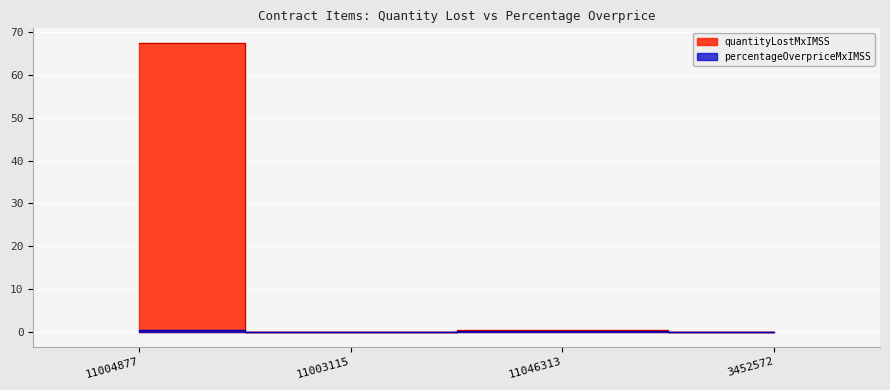

In quantityLostMxIMSS, how many points are lower than both neighbors (excluding endpoints)?

1